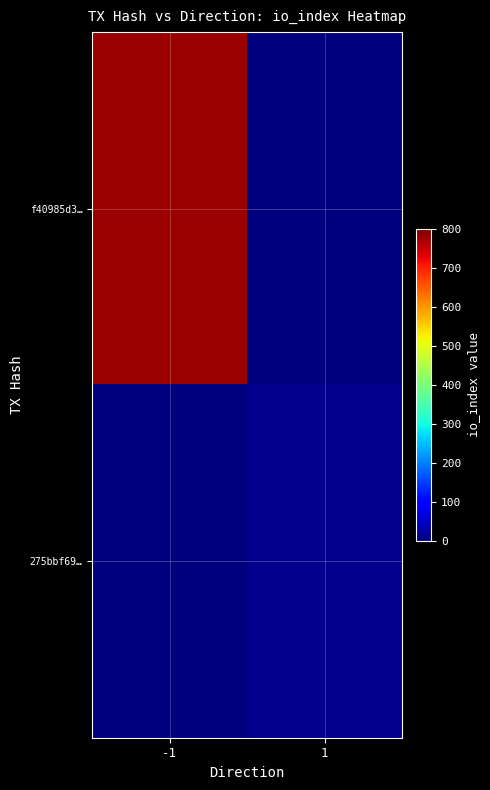

Reading left to right, what are all the values shown in this chart?

f40985d3…: -1=780	1=0
275bbf69…: -1=0	1=10